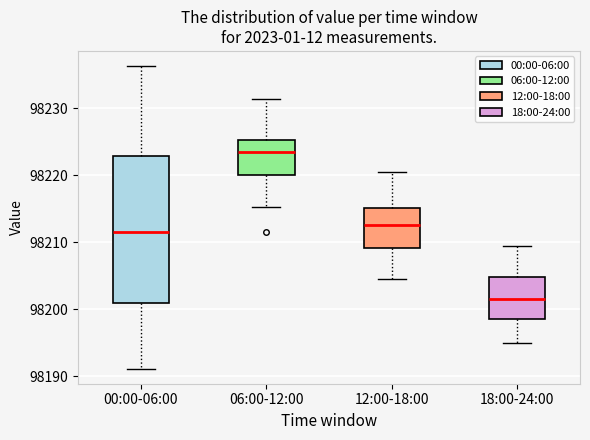

Which box has the lowest median line?

18:00-24:00